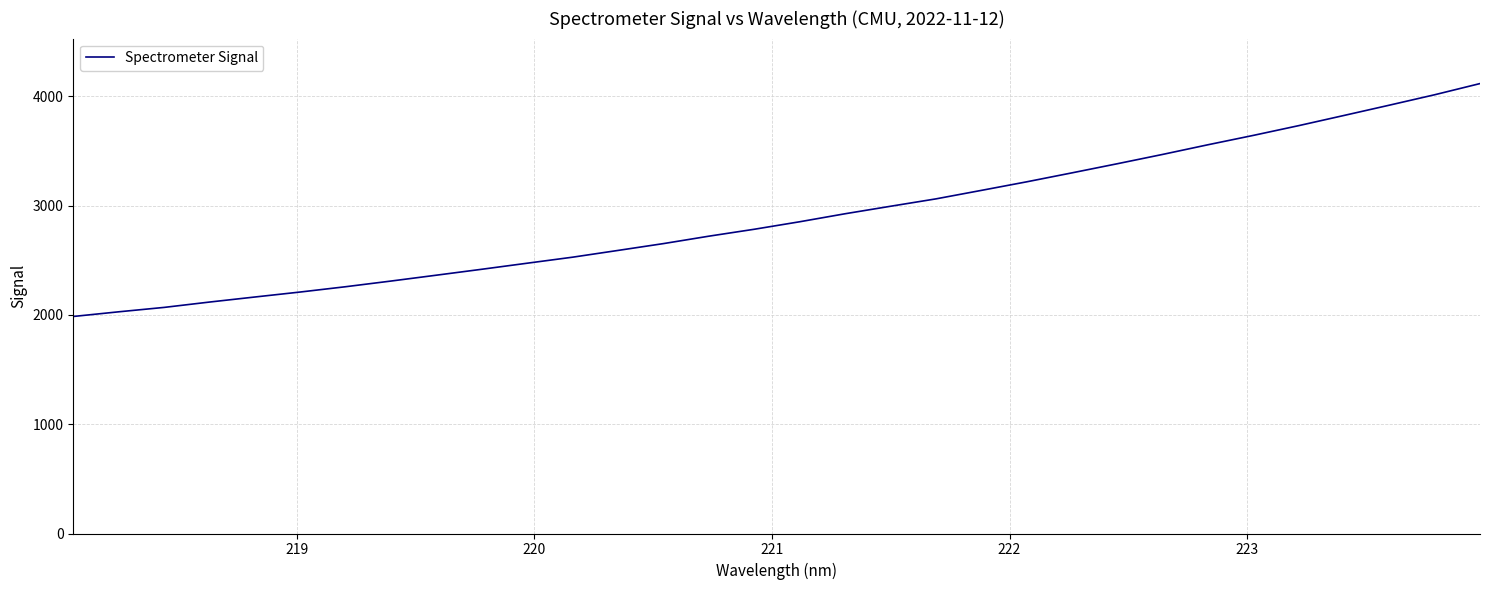

What is the difference between the maximum and minimum values?

2131.2